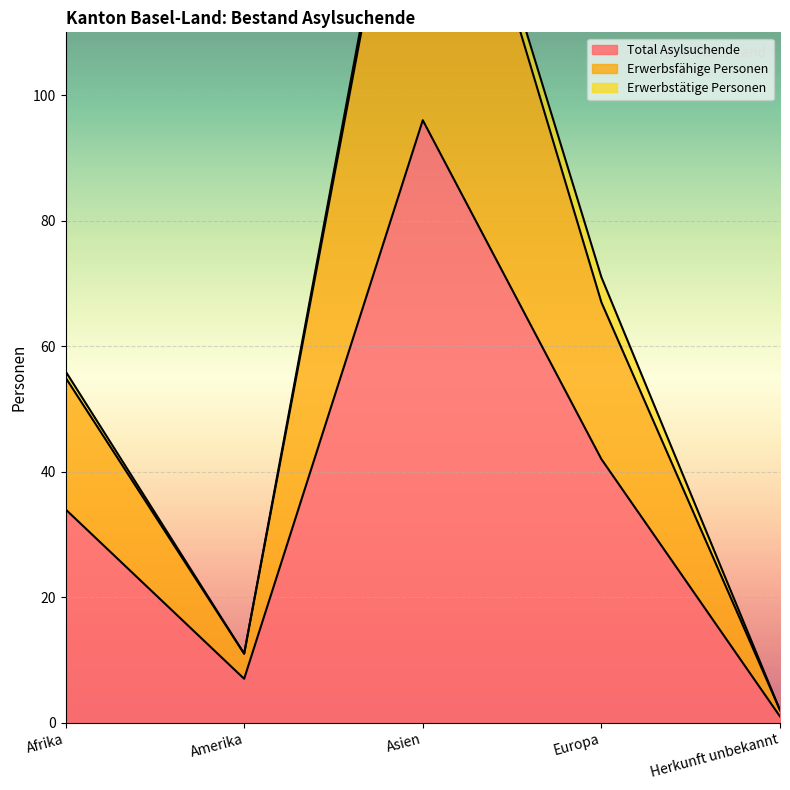

How many interior local valleys does the Total Asylsuchende series have?

1